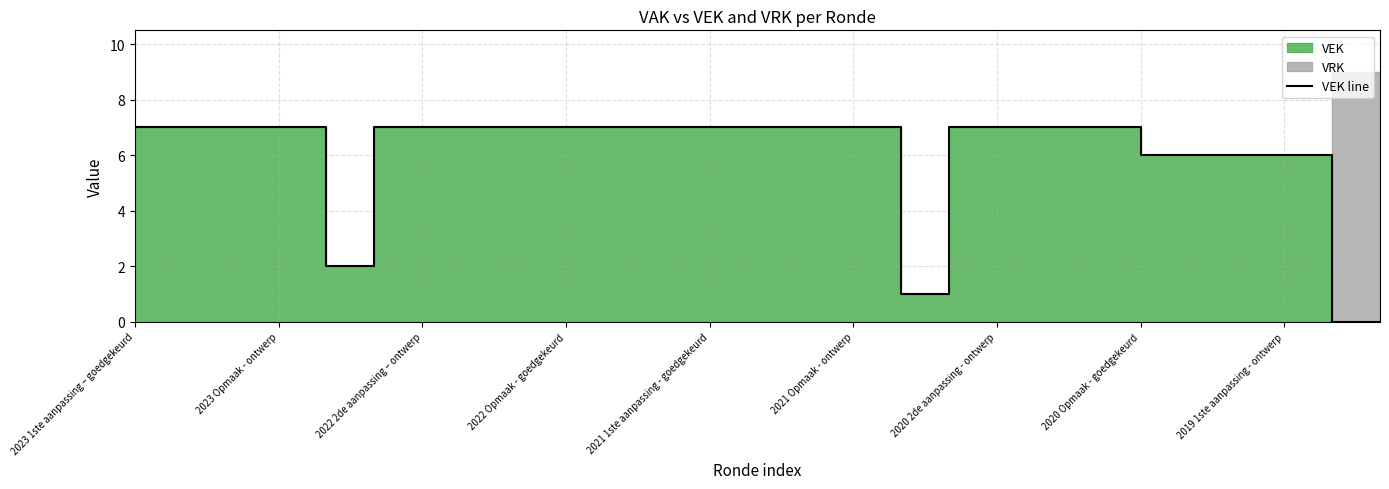

Between 23 and 26, which is larger?

23